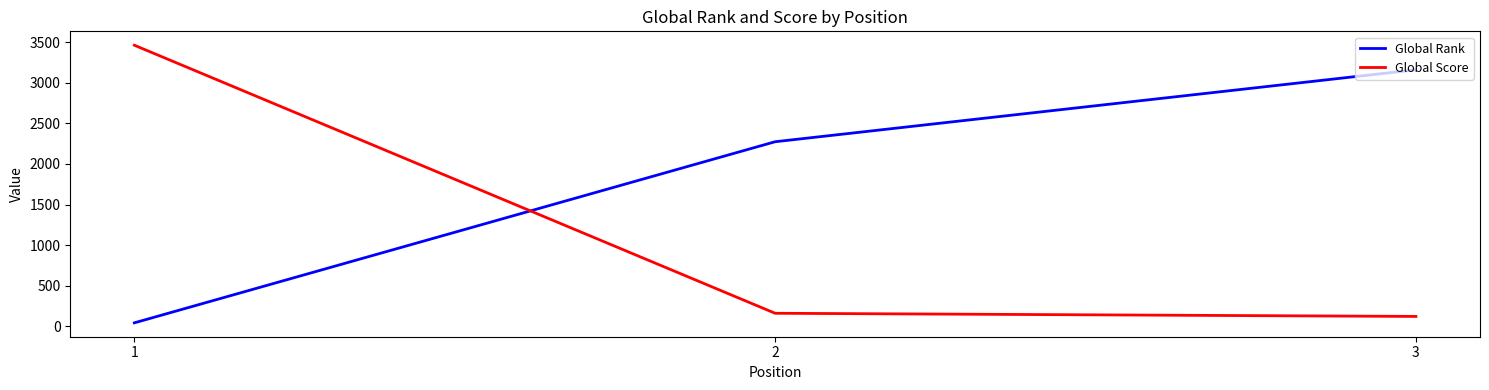

List the labels in order of Global Rank value, smallest first.

1, 2, 3